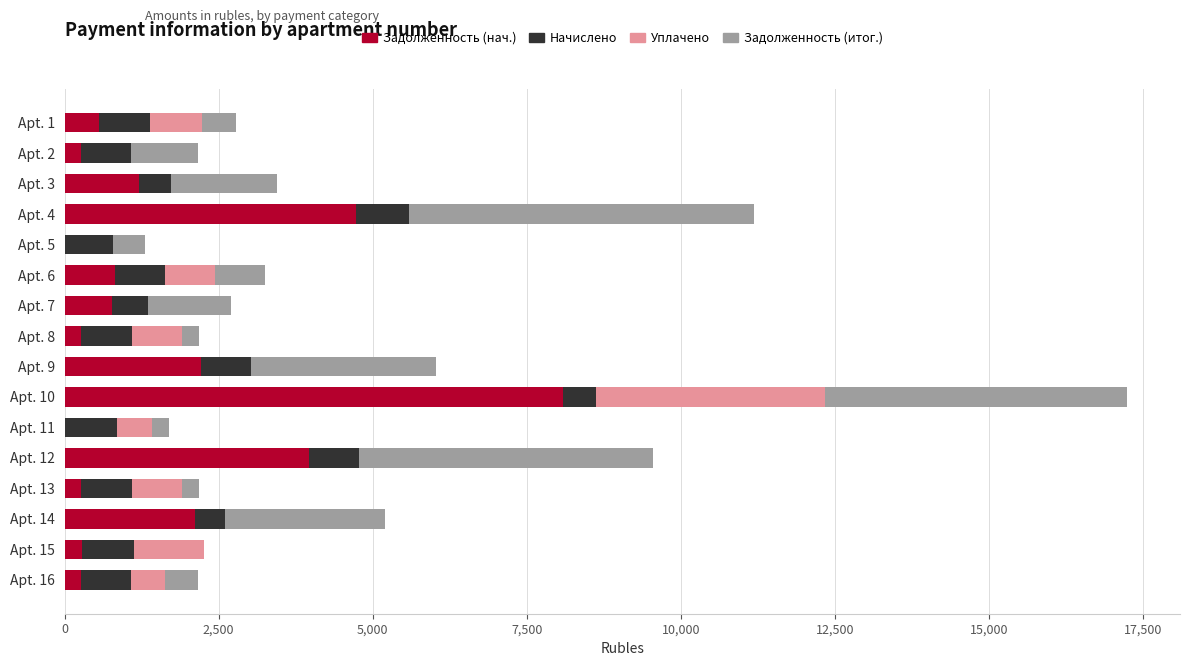

At which category is the sum across all series the highest?

Apt. 10